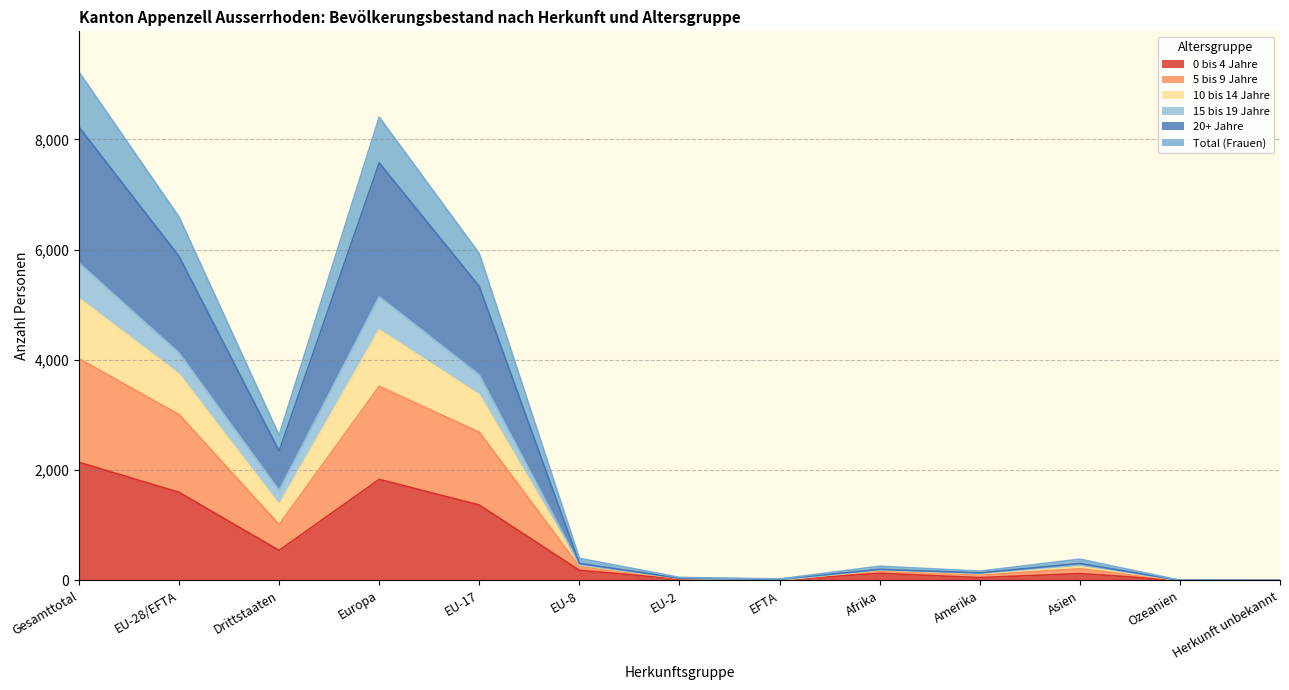

Which has a higher value, Herkunft unbekannt or Asien?

Asien